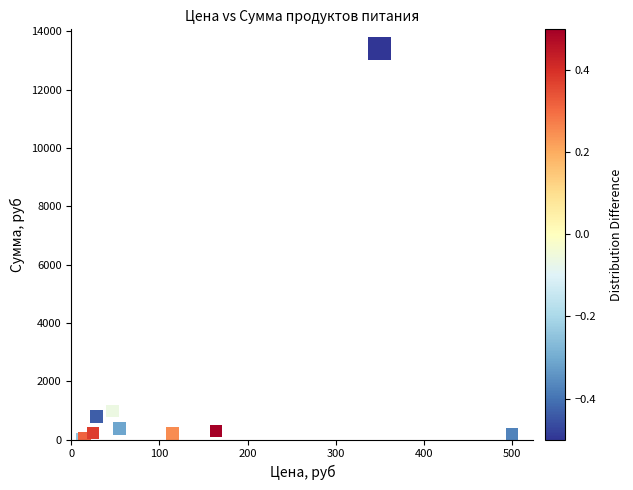

What Y value in the scatter plot is closest to 6709?

981.4